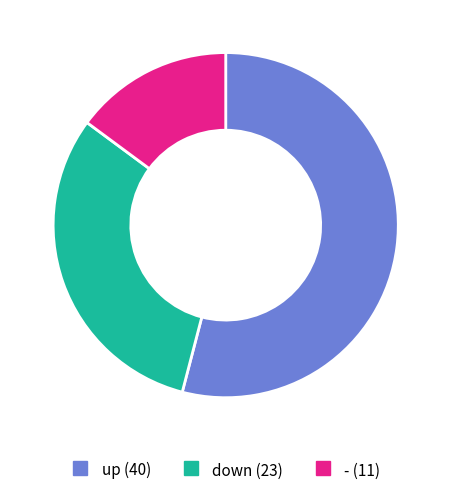

True or false: down accounts for 26% of the total.

False